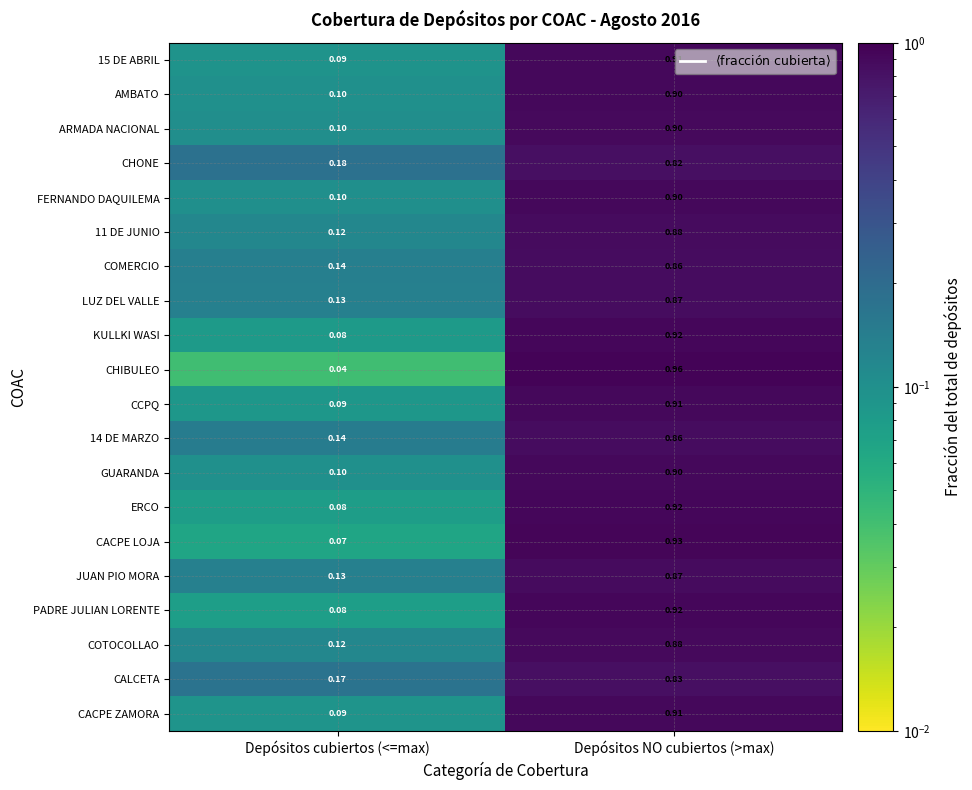

At which category is the sum across all series the highest?

Depósitos NO cubiertos (>max)